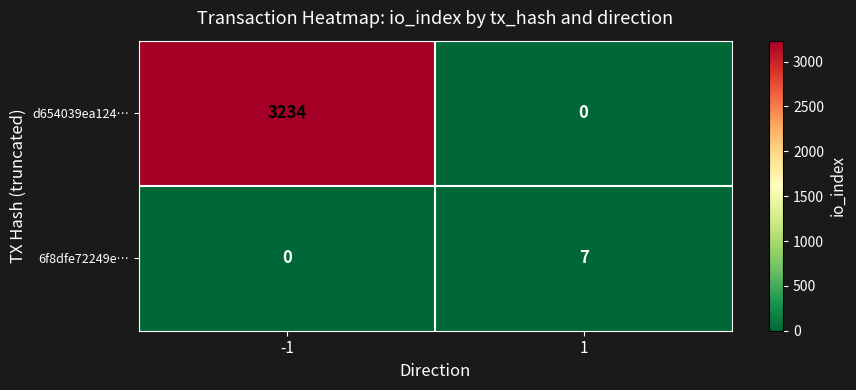

How many data points does each series have?

2